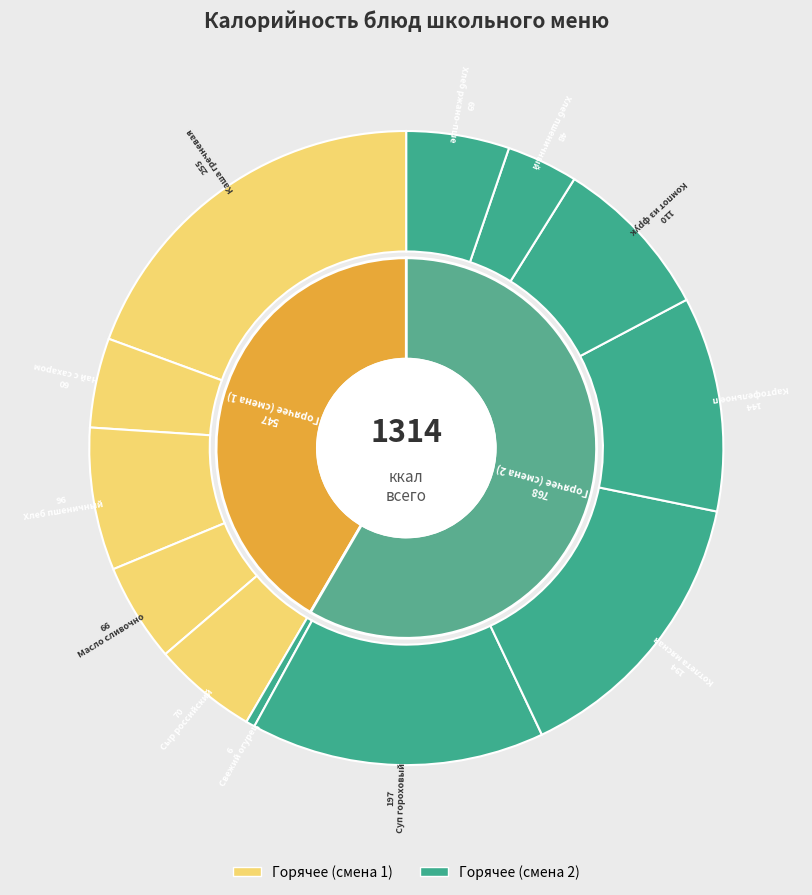

What is the smallest slice in the pie chart?

Свежий огурец